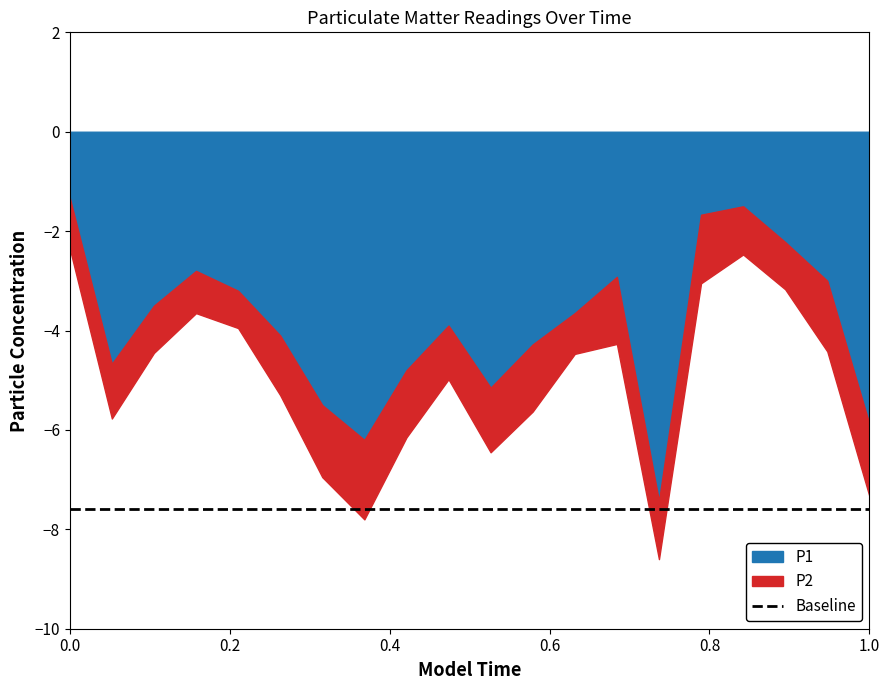

Between 08:00 and 09:00, which series saw the biggest shift?

P1